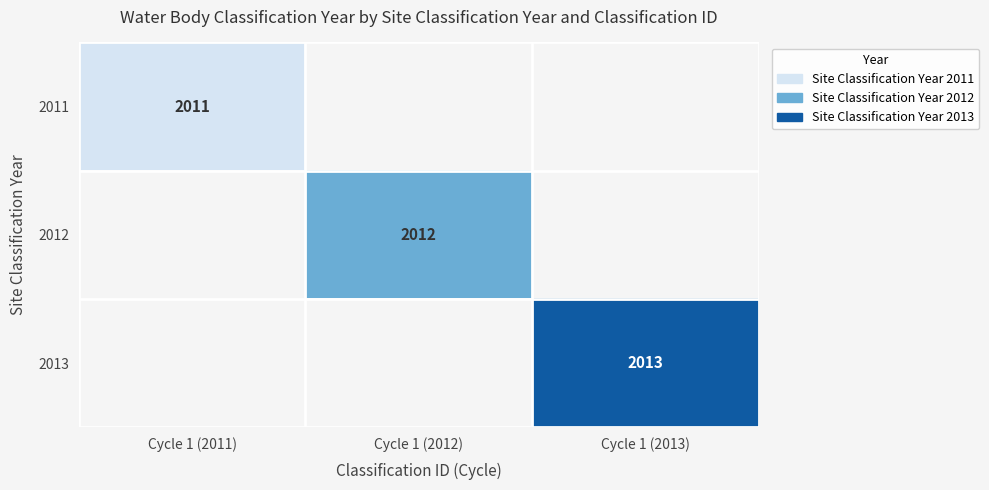

Which has a higher value, Cycle 1 (2011) or Cycle 1 (2013)?

Cycle 1 (2013)